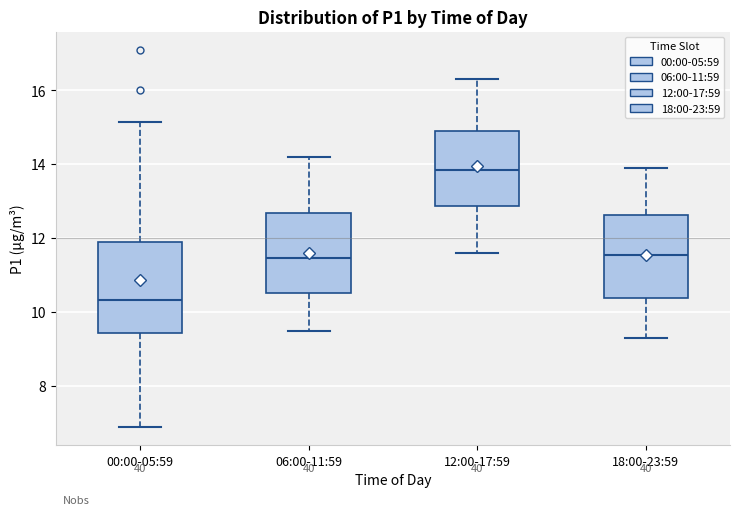

Reading left to right, transcribe this box plot: for each box, give where its median line is, the range the box spans, and where its two whiskers end, as read against the y-axis. The values are not printed on the chart, so give them approximately, as read against the axis.

00:00-05:59: median 10.4, box 9.4 to 12.0, whiskers 7.0 to 15.2
06:00-11:59: median 11.4, box 10.6 to 12.6, whiskers 9.6 to 14.2
12:00-17:59: median 13.8, box 12.8 to 15.0, whiskers 11.6 to 16.4
18:00-23:59: median 11.6, box 10.4 to 12.6, whiskers 9.4 to 14.0